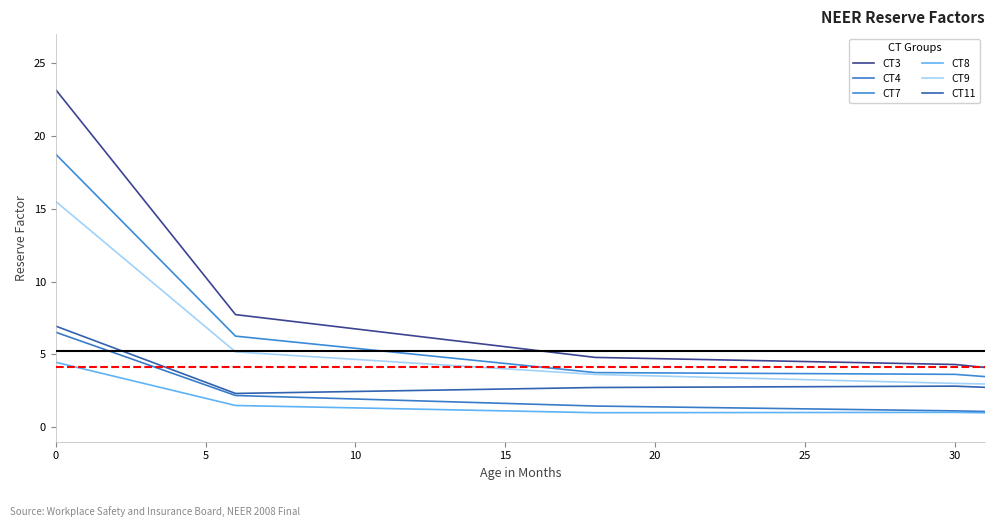

Count the number of data series in this chart.

6